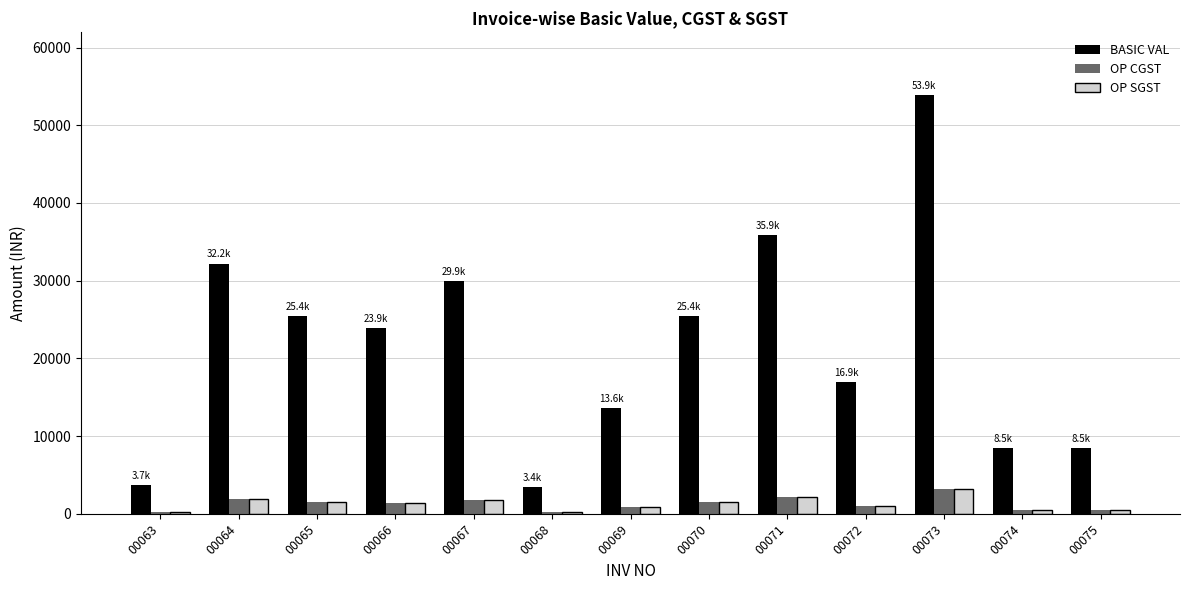

What is the sum of all BASIC VAL values?

281280.0